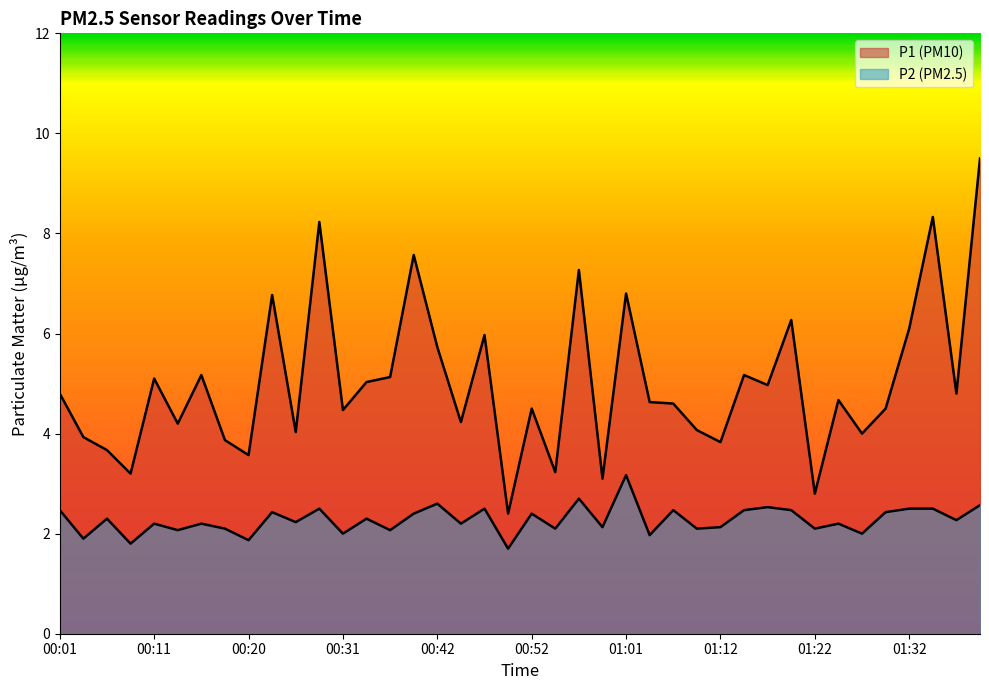

True or false: P1 and P2 cross at least once.

False